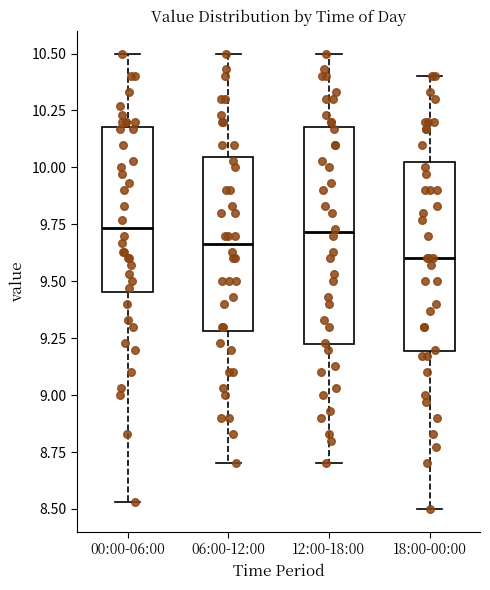

Reading left to right, transcribe this box plot: for each box, give where its median line is, the range the box spans, and where its two whiskers end, as read against the y-axis. The values are not printed on the chart, so give them approximately, as read against the axis.

00:00-06:00: median 9.75, box 9.45 to 10.20, whiskers 8.55 to 10.50
06:00-12:00: median 9.65, box 9.30 to 10.05, whiskers 8.70 to 10.50
12:00-18:00: median 9.70, box 9.20 to 10.20, whiskers 8.70 to 10.50
18:00-00:00: median 9.60, box 9.20 to 10.05, whiskers 8.50 to 10.40